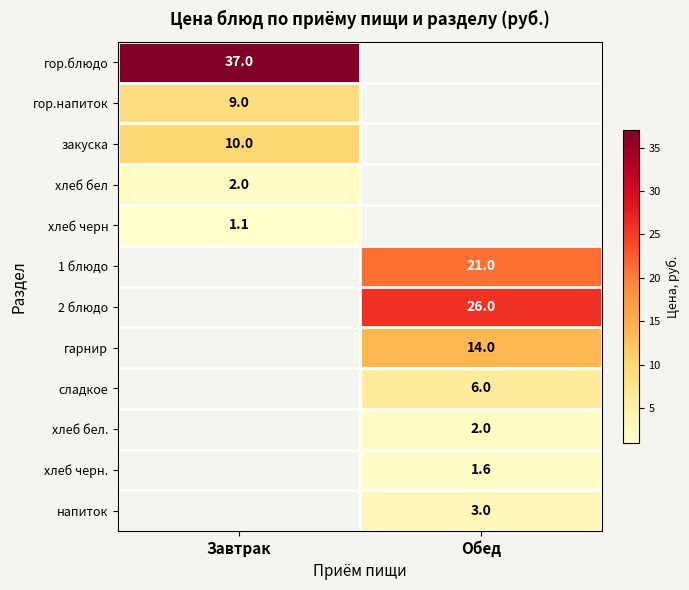

Which label corresponds to the smallest value in the chart?

Завтрак